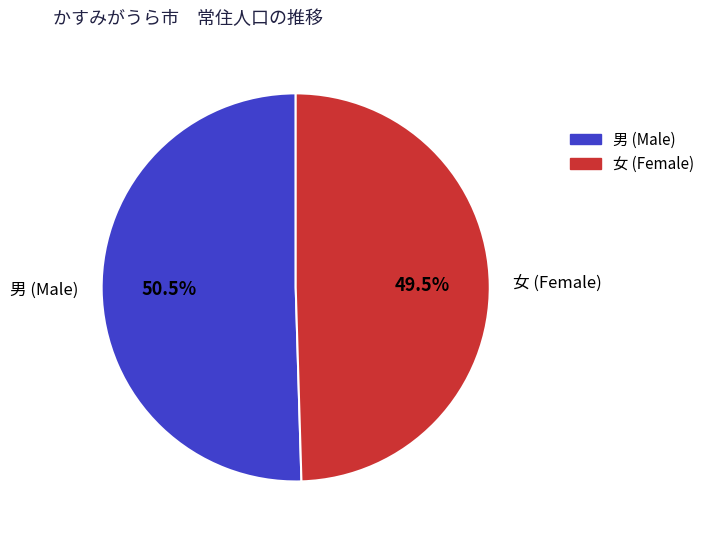

Is there a majority slice in this chart?

Yes